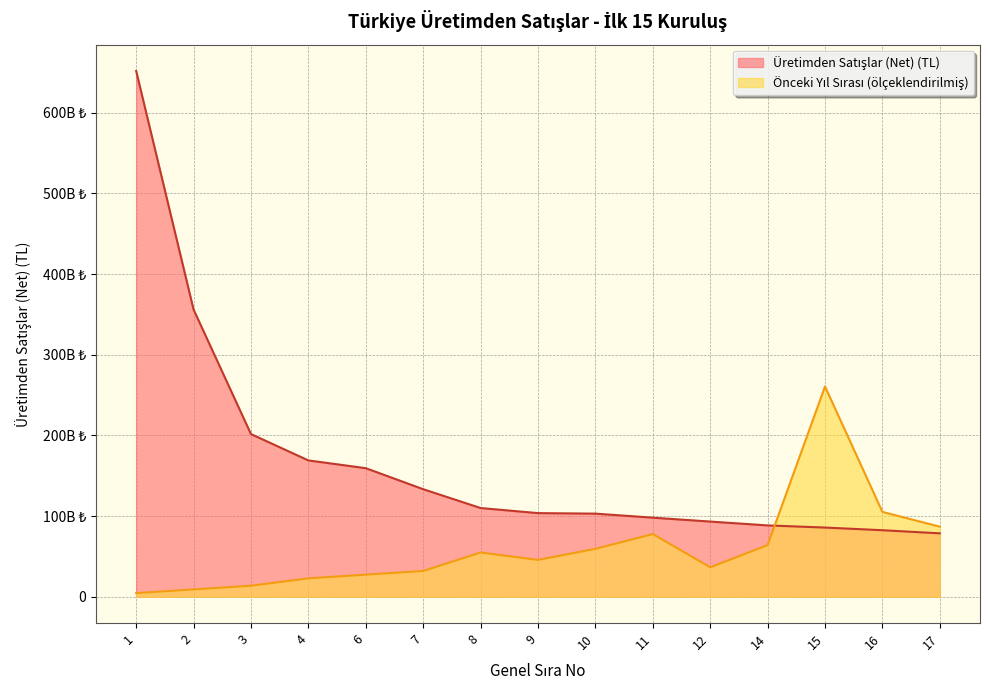

What is the minimum value shown in the chart?

4572931029.3